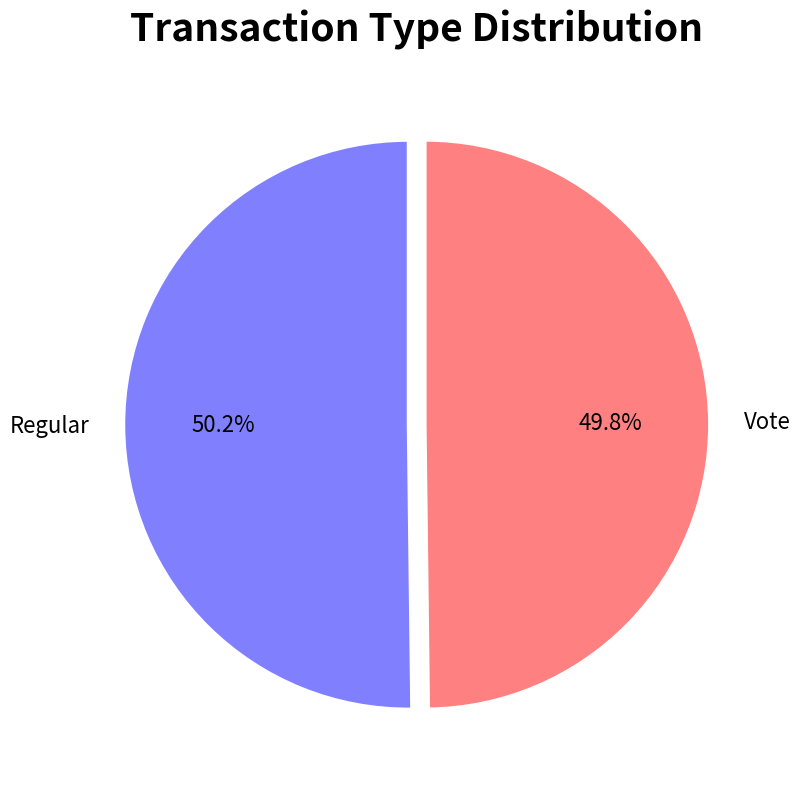

Approximately how many times larger is the value at Regular compared to Vote?

1.0